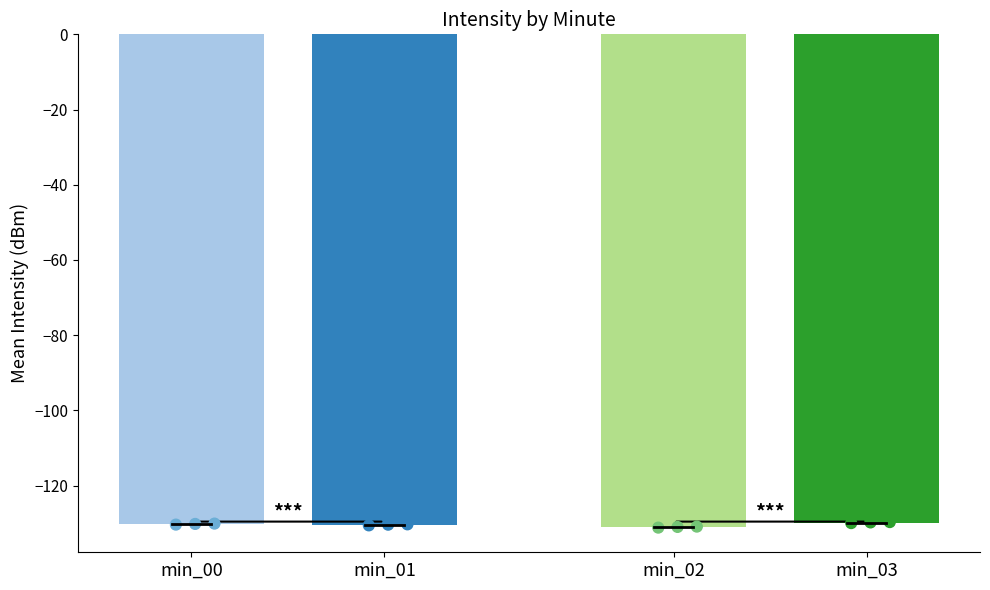

What is the change in value from min_01 to min_03?

+0.6